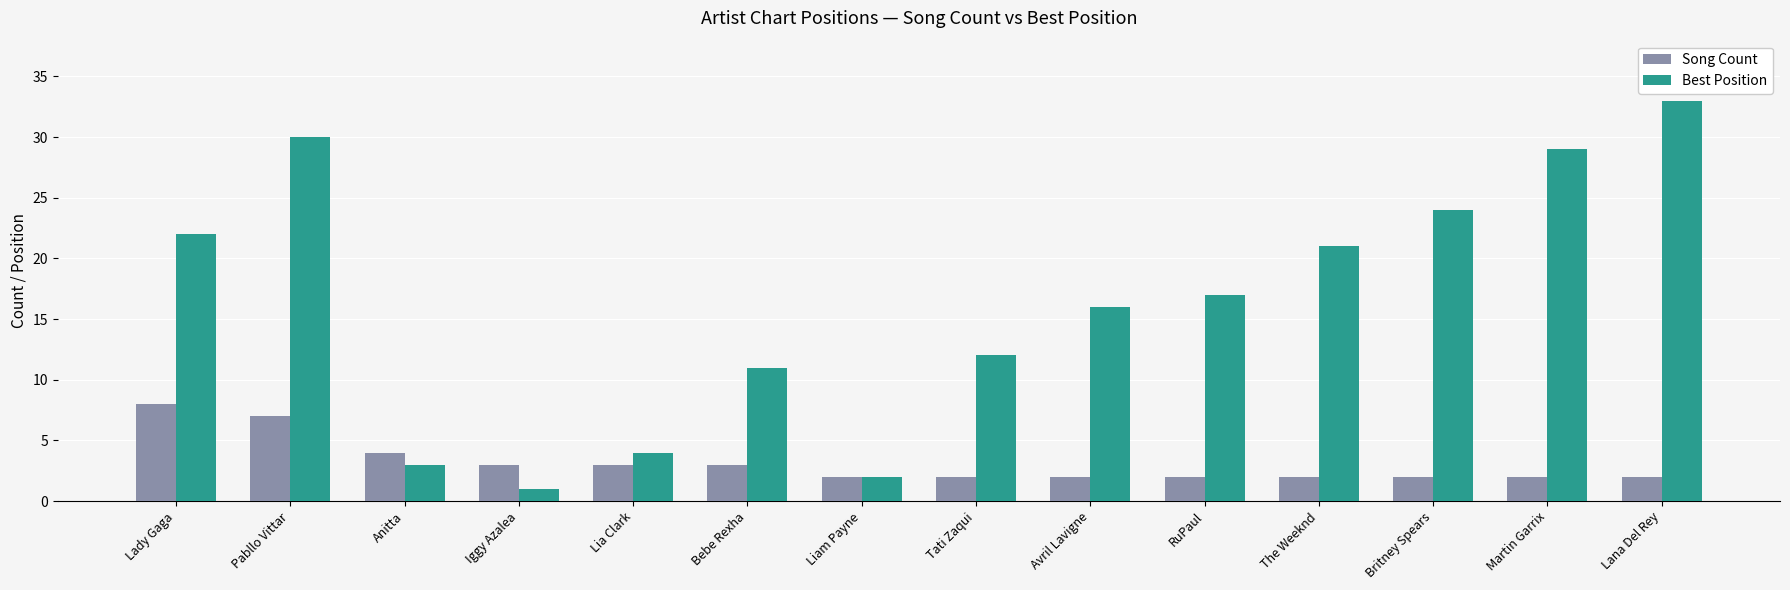

At which label is Best Position closest to 17?

RuPaul